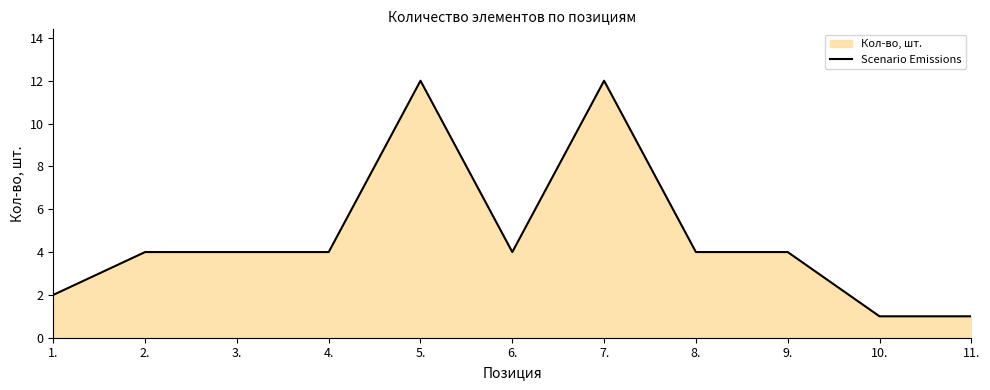

How many interior local peaks (higher than both neighbors) does the data have?

2